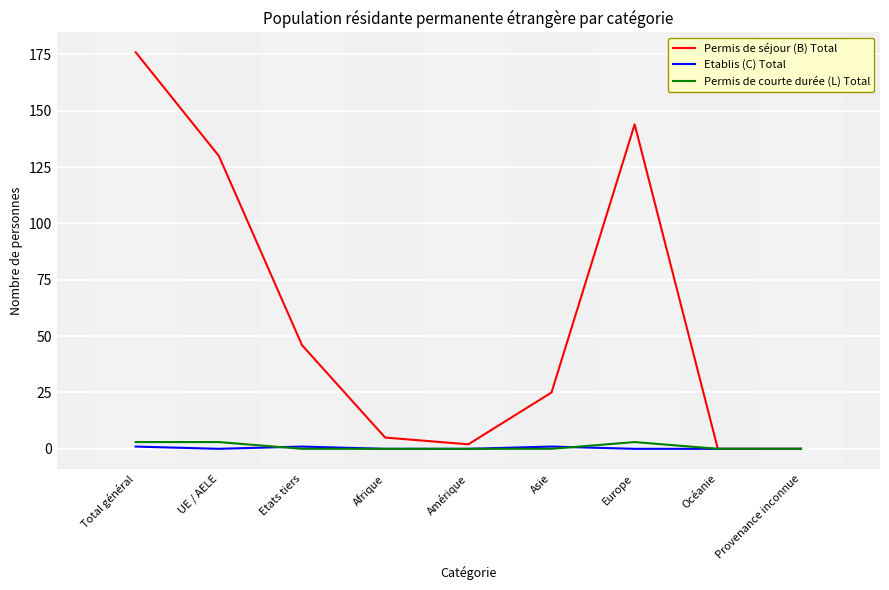

How many lines are shown in the chart?

3